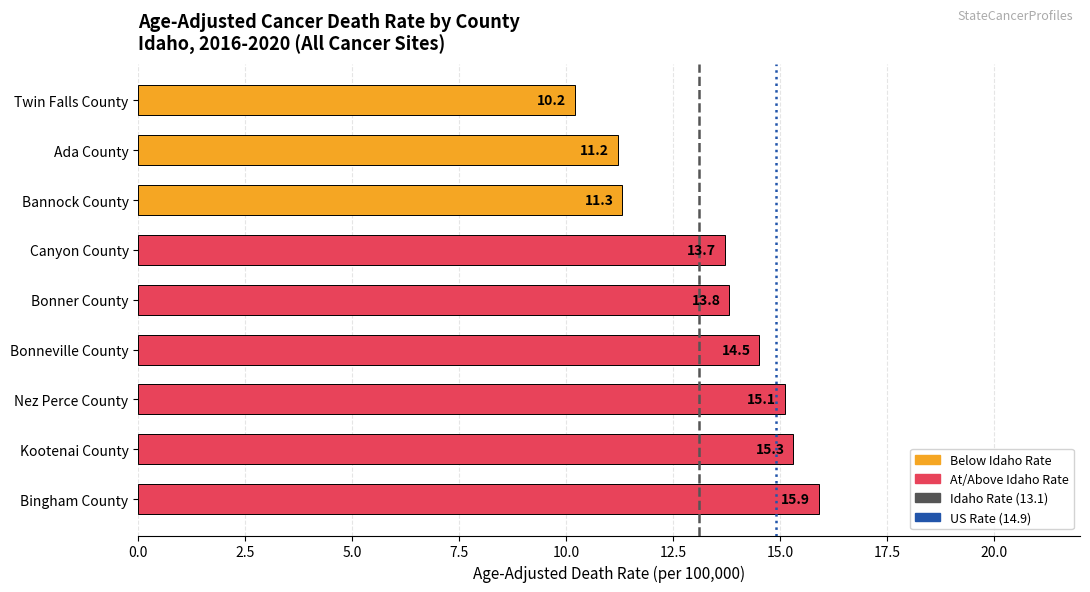

Where is the data nearest to the value 13?

Canyon County